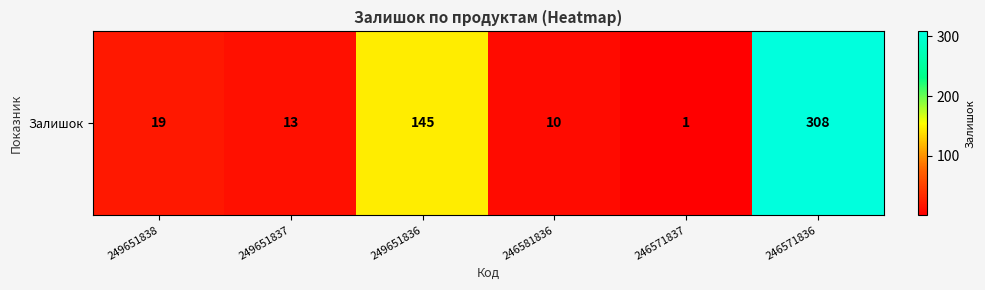

What is the difference between the second highest and second lowest values?

135